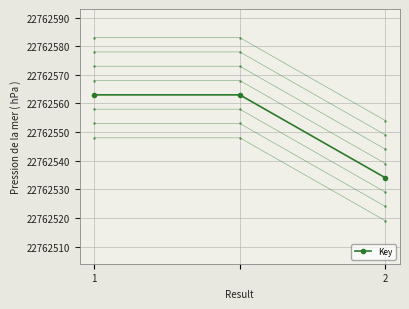

How many lines are shown in the chart?

8